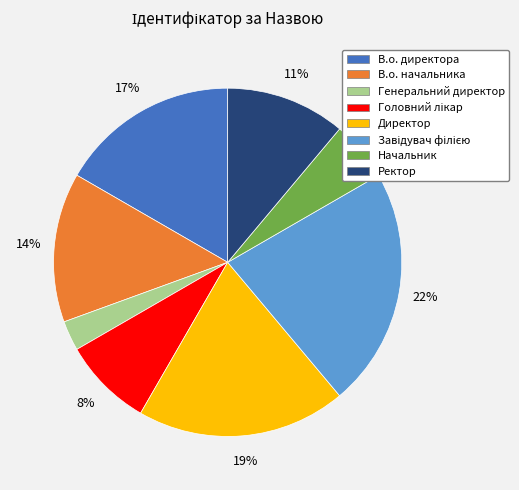

To the nearest percent, what is the difference between the largest and smallest slice percentages?

19%